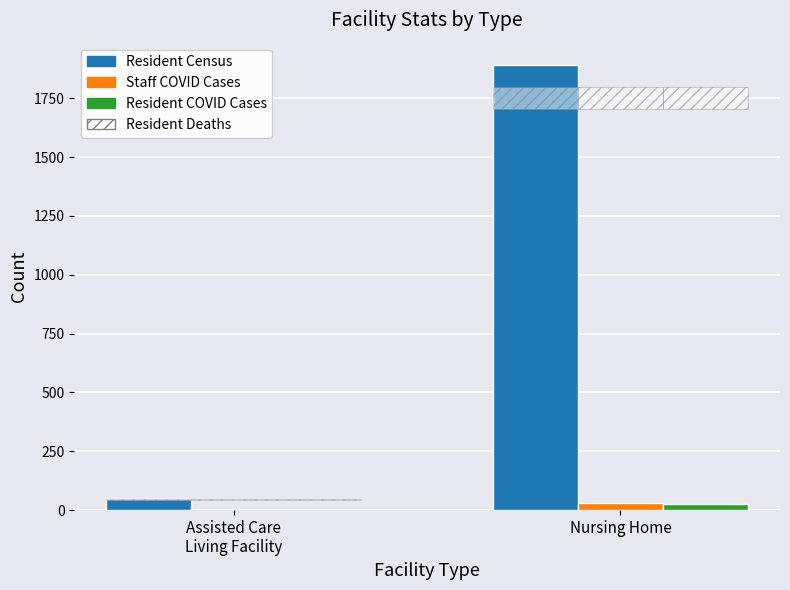

Rank the series at Nursing Home from highest to lowest value.

Resident Census, Staff COVID Cases, Resident COVID Cases